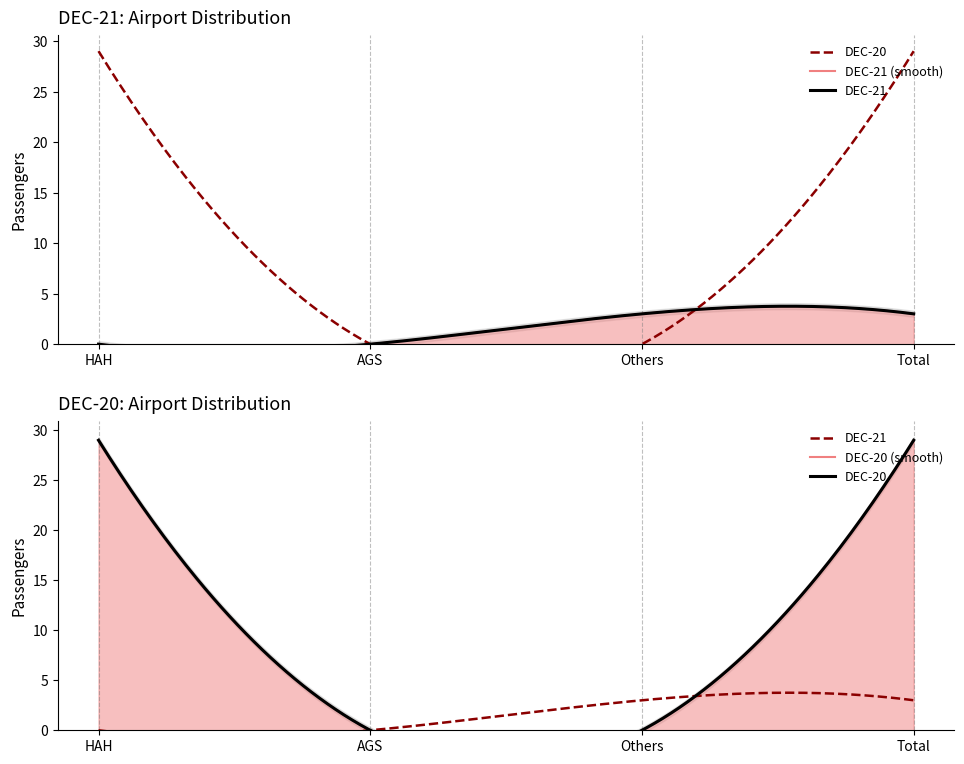

What is the difference between the maximum and second lowest values in the DEC-21 series?

3